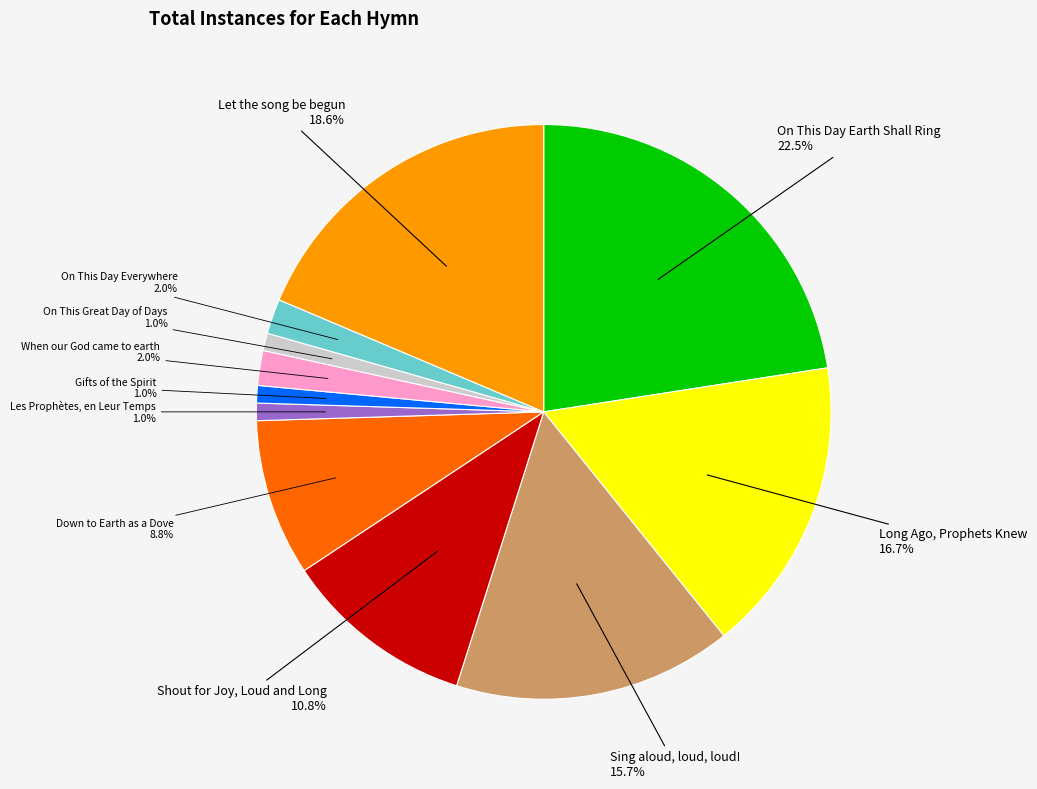

To the nearest percent, what is the average slice percentage?

9%